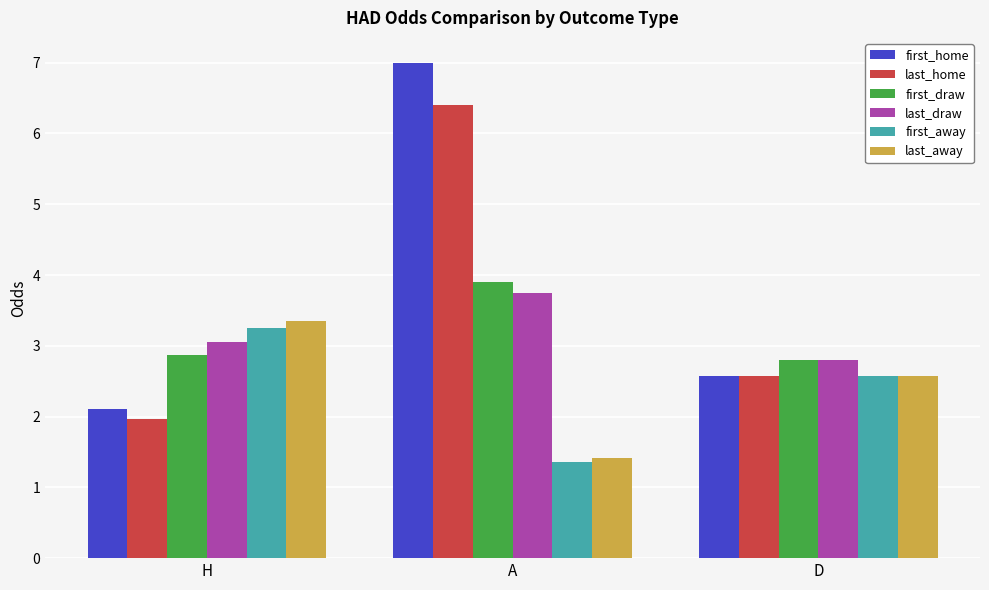

How many values in the first_away series exceed 2?

2